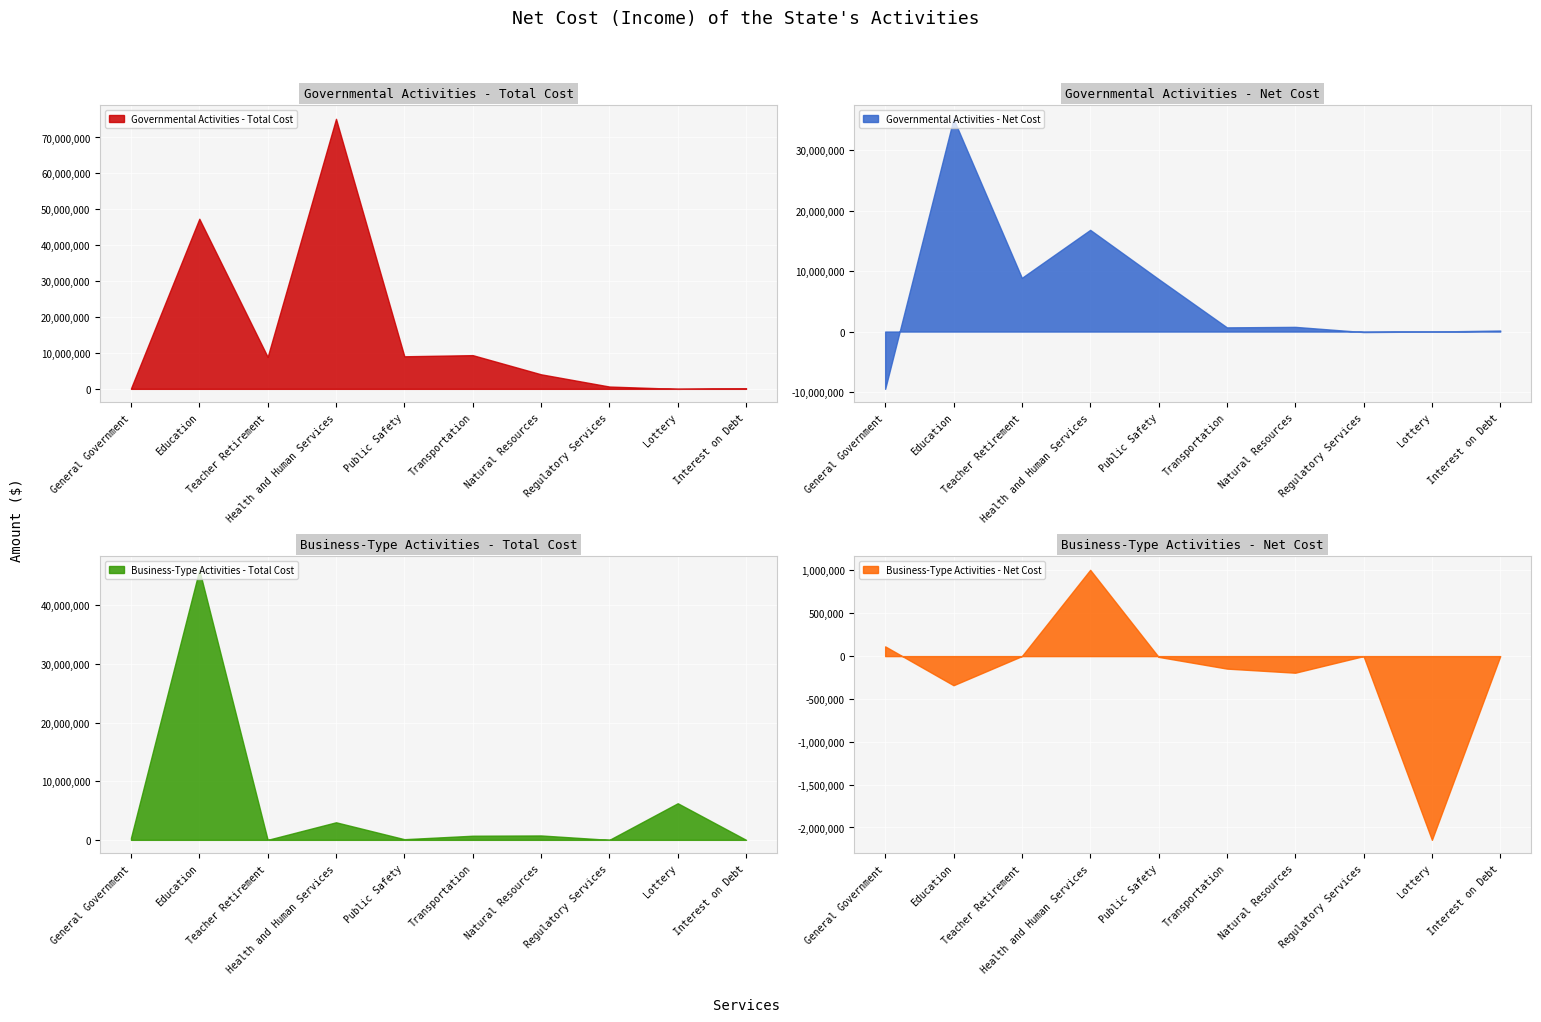

List the labels in order of Business-Type Activities - Net Cost value, largest first.

Health and Human Services, General Government, Teacher Retirement, Regulatory Services, Interest on Debt, Public Safety, Transportation, Natural Resources, Education, Lottery